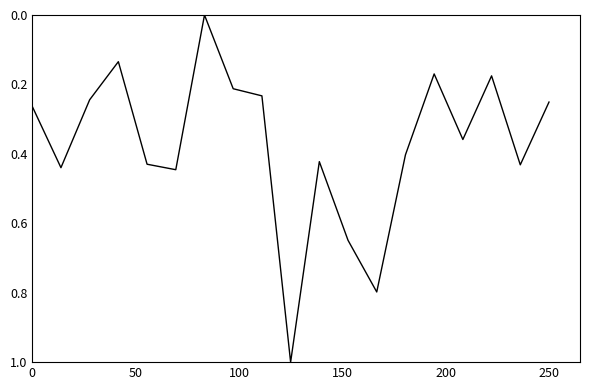

What is the difference between the maximum and minimum values?

1.0